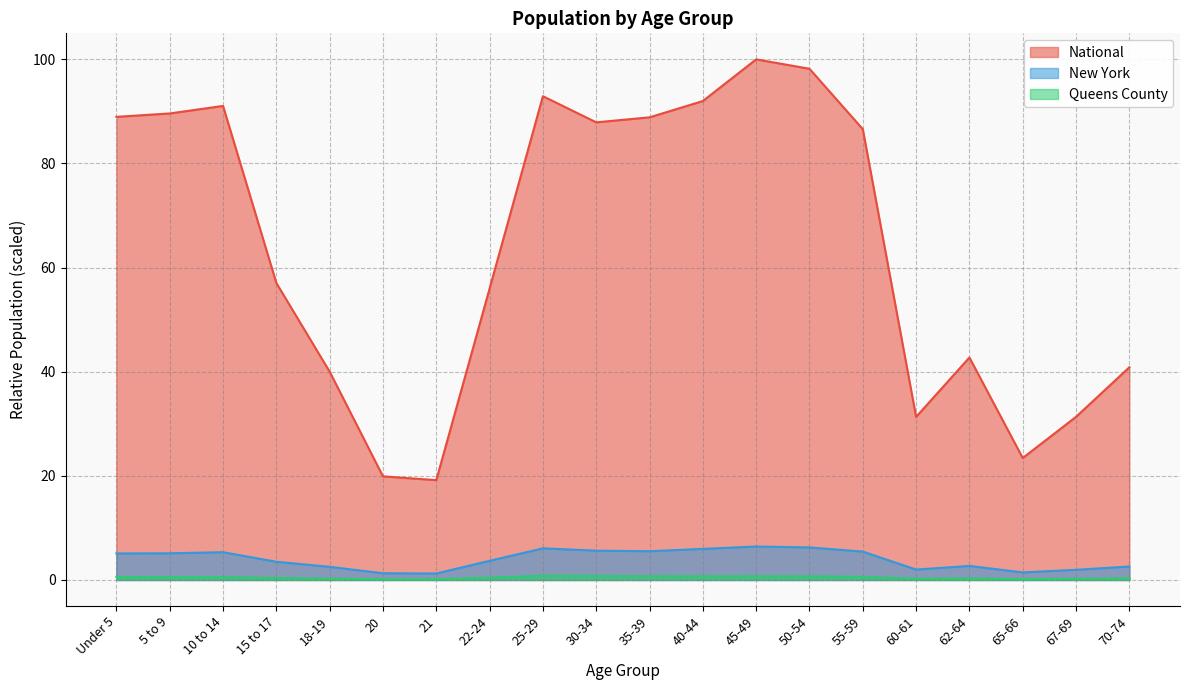

True or false: New York and Queens County intersect in this chart.

False